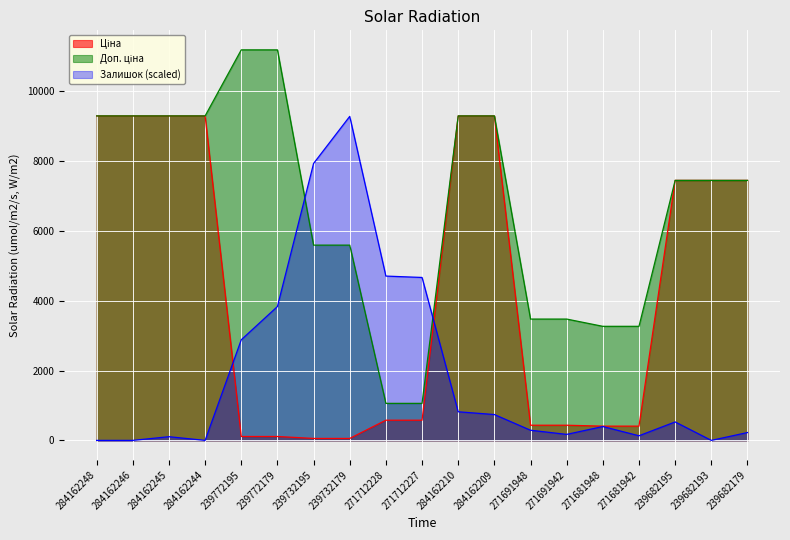

What is the average value of the Доп. ціна series?

6695.9